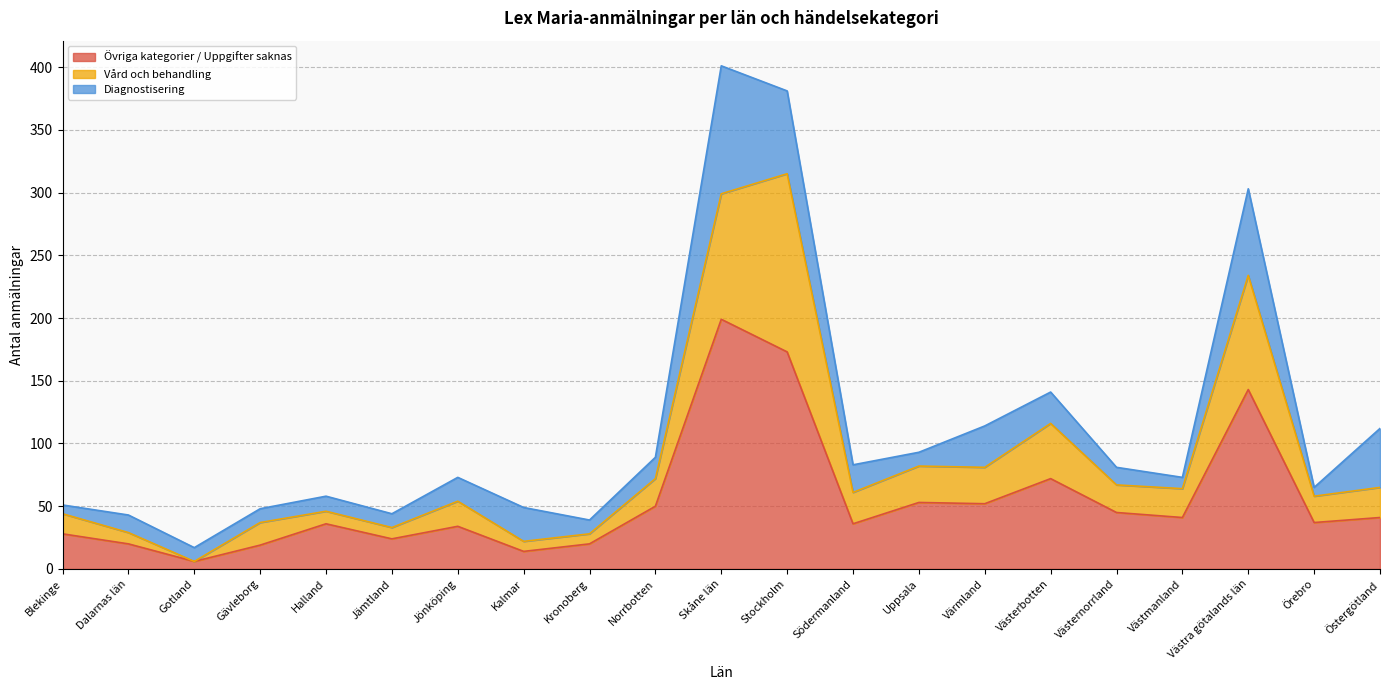

What is the difference between the maximum and second lowest values in the Övriga kategorier / Uppgifter saknas series?

185